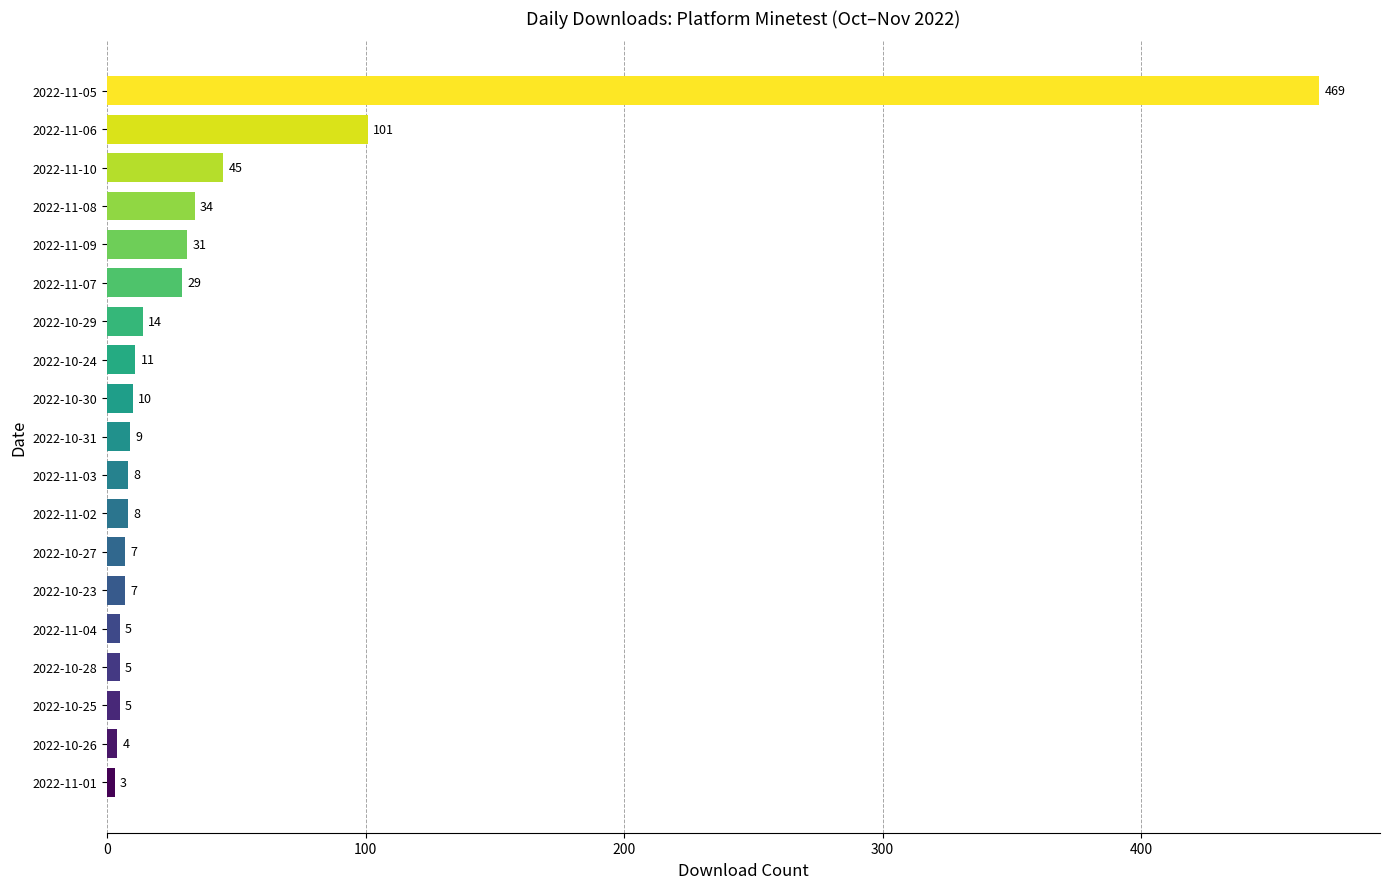

The chart shows a value of 5 at 2022-11-04. True or false?

True